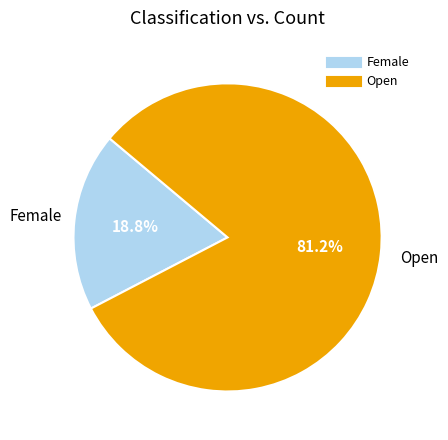

How many segments does this pie chart have?

2